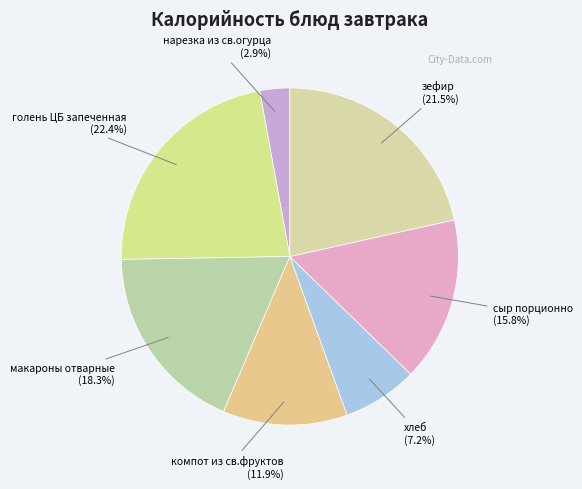

Between нарезка из св.огурца and зефир, which is larger?

зефир